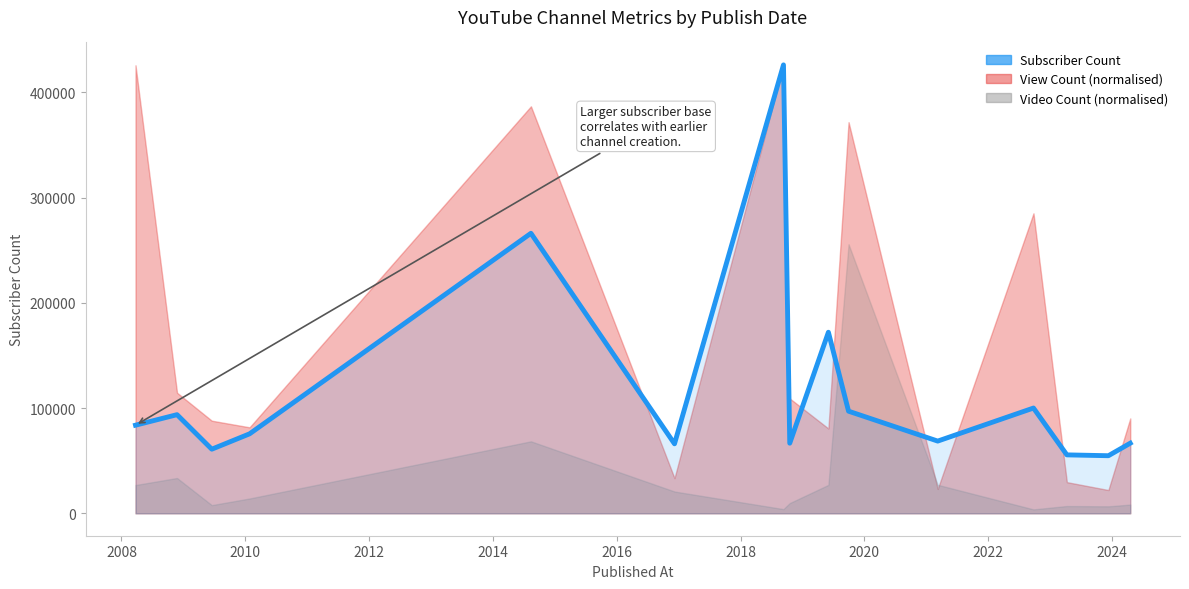

Which label corresponds to the largest value in the chart?

2018